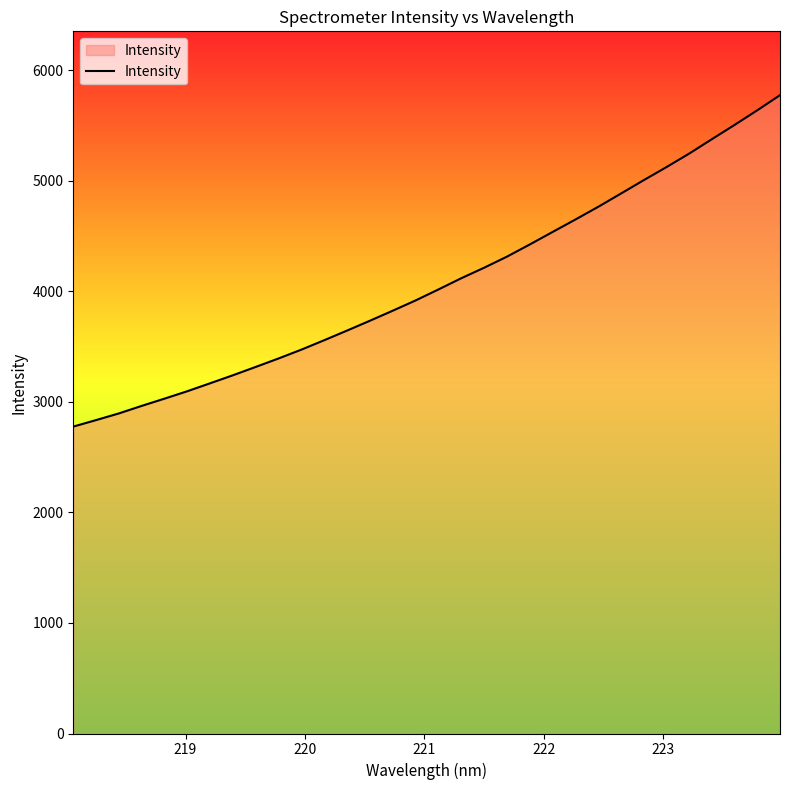

Count the number of categories in the chart.

32